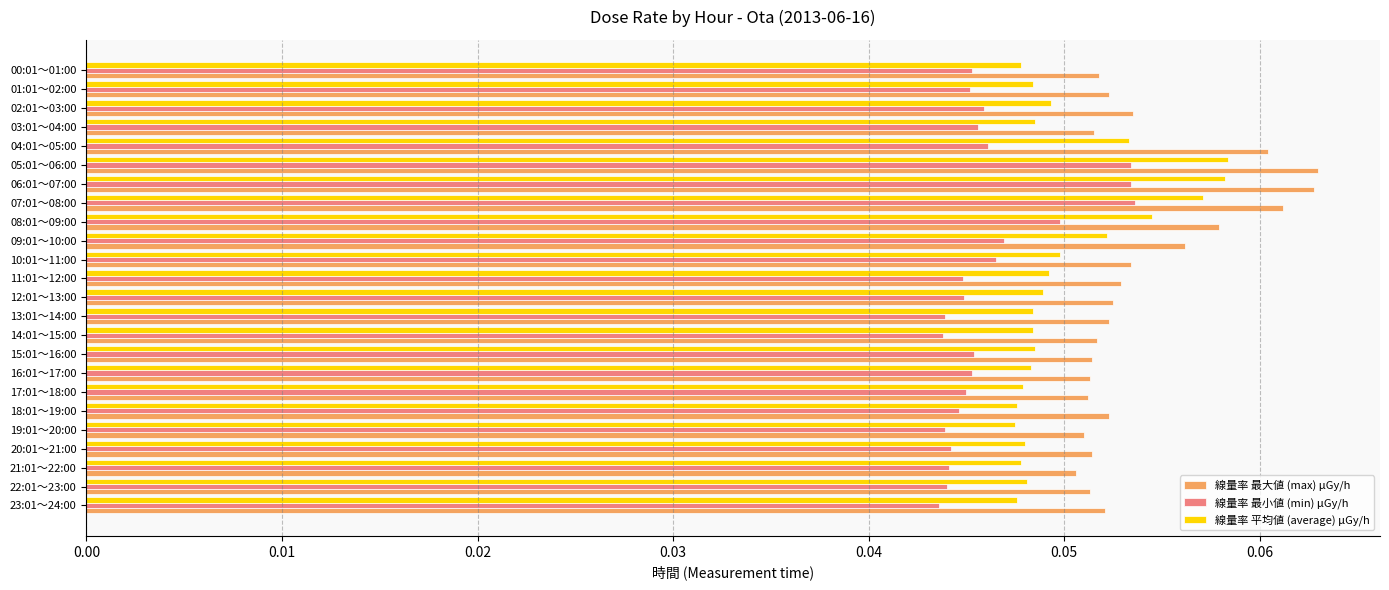

Which series changed the most between 07:01～08:00 and 01:01～02:00?

線量率 最大値 (max) μGy/h